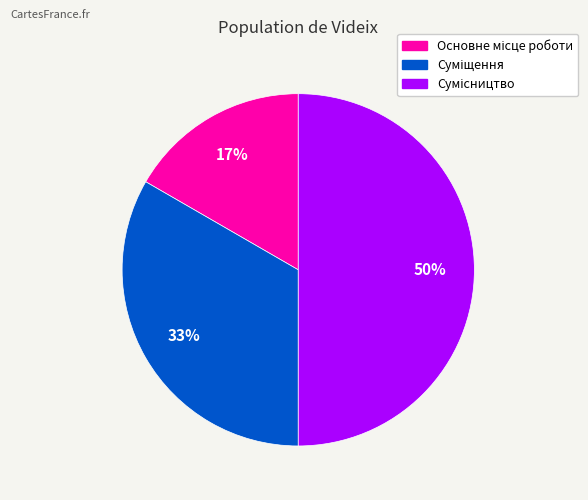

To the nearest percent, what is the difference between the largest and smallest slice percentages?

33%